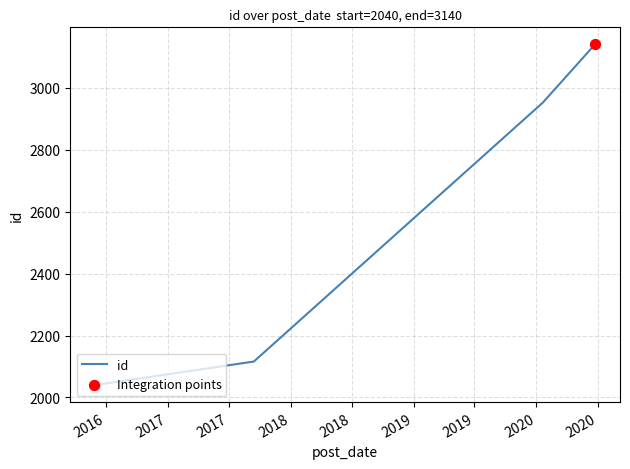

What is the greatest value displayed?

3140